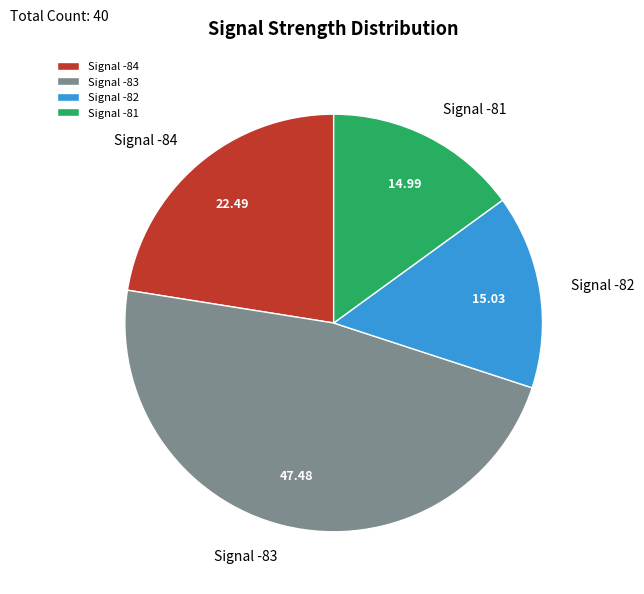

How many slices are in this pie chart?

4